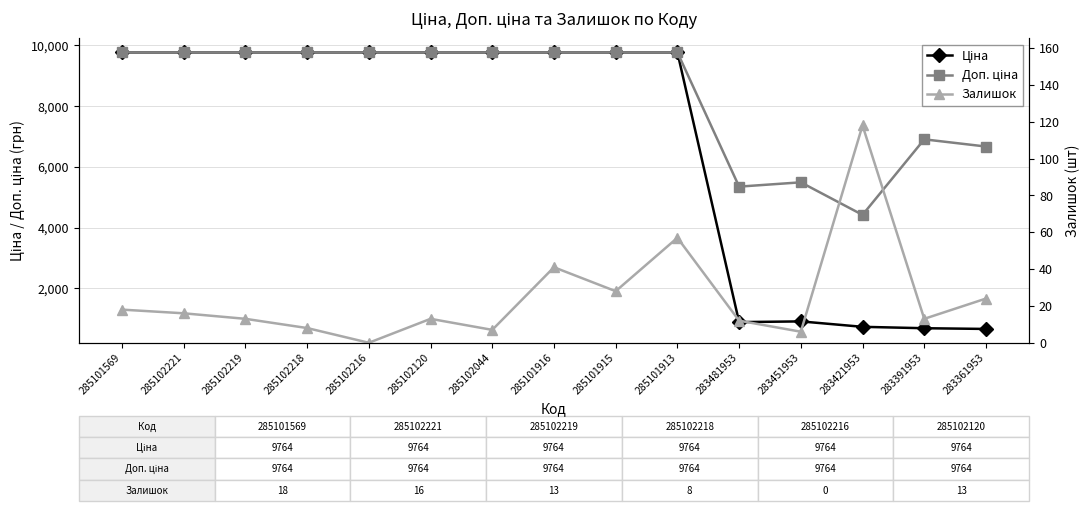

Which category has the lowest value in the Доп. ціна series?

283421953